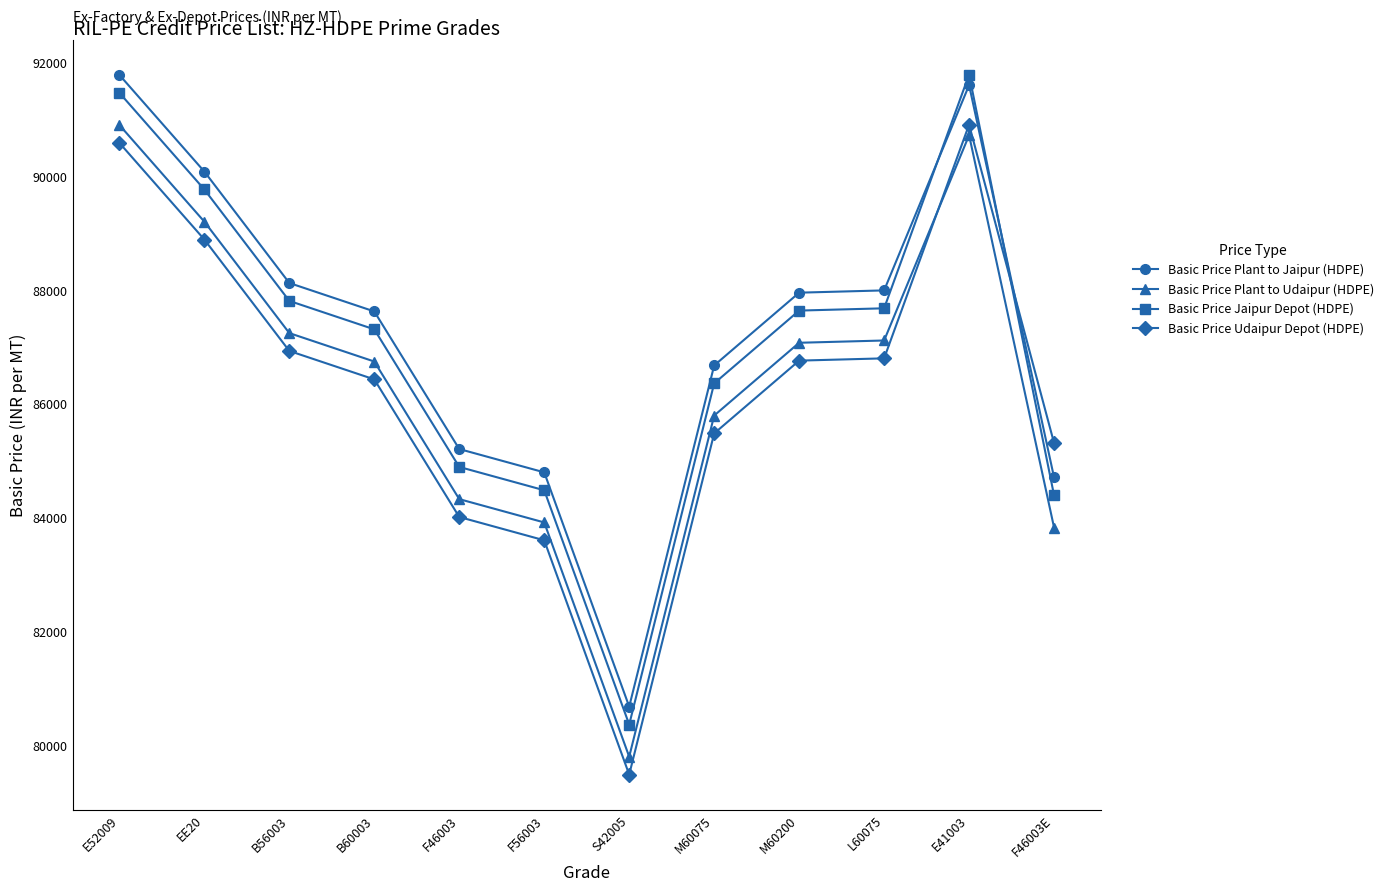

At how many categories does at least one series exceed 85501?

8